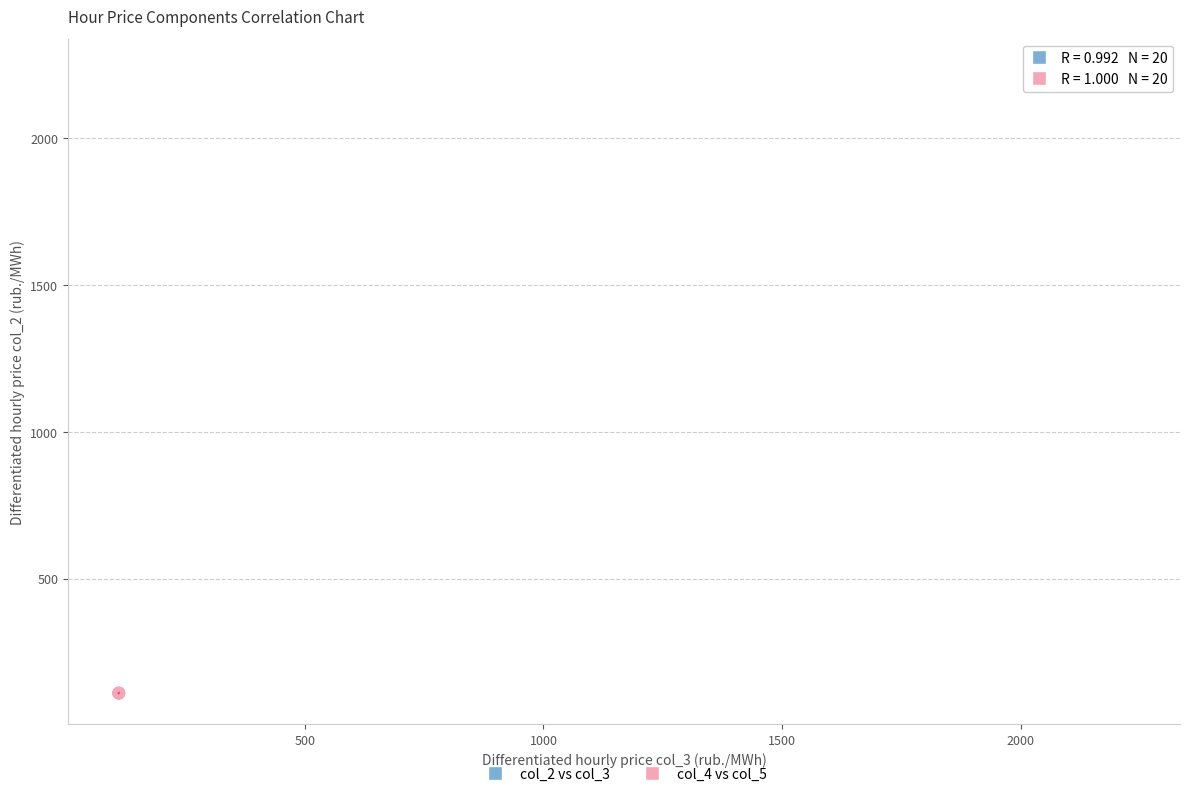

Which series reaches the maximum Y coordinate?

col_2 vs col_3